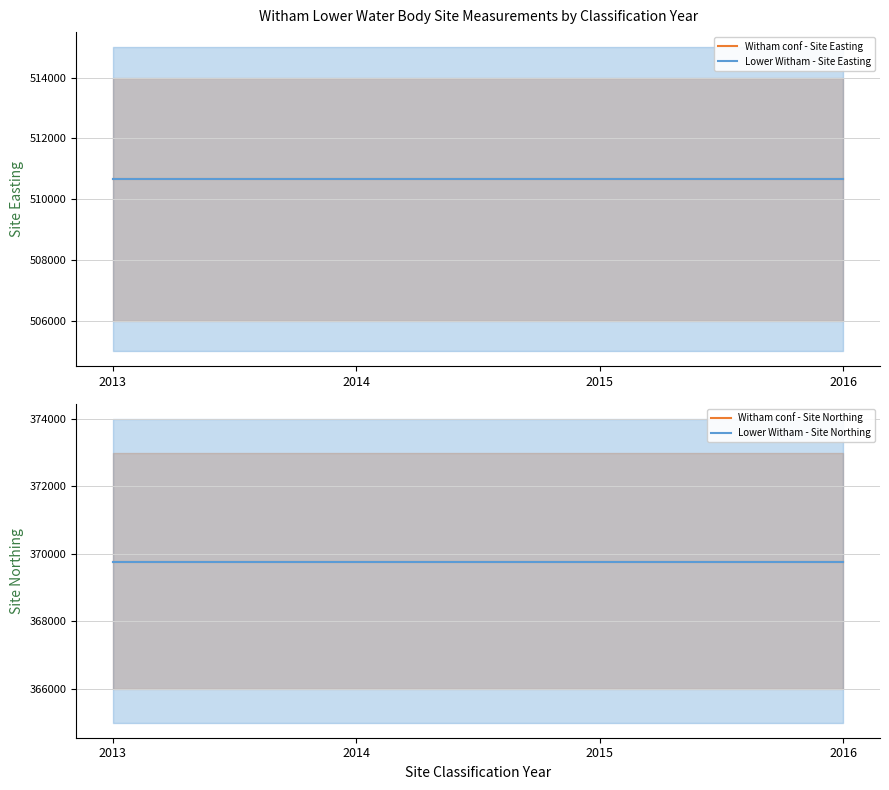

The value of Lower Witham - Site Northing at 2013 is 521114. True or false?

False